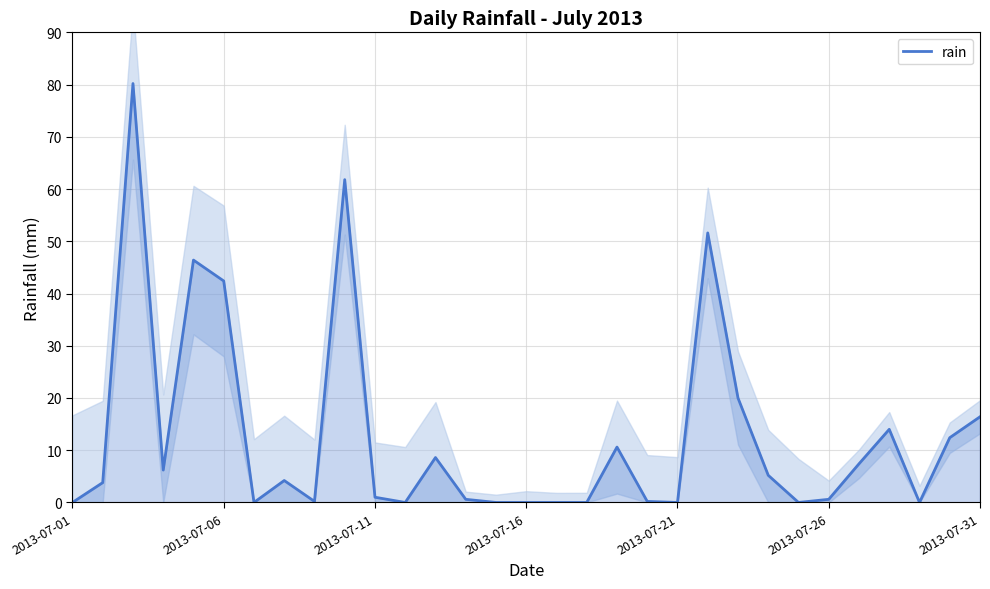

At which label is rain closest to 40?

2013-07-06